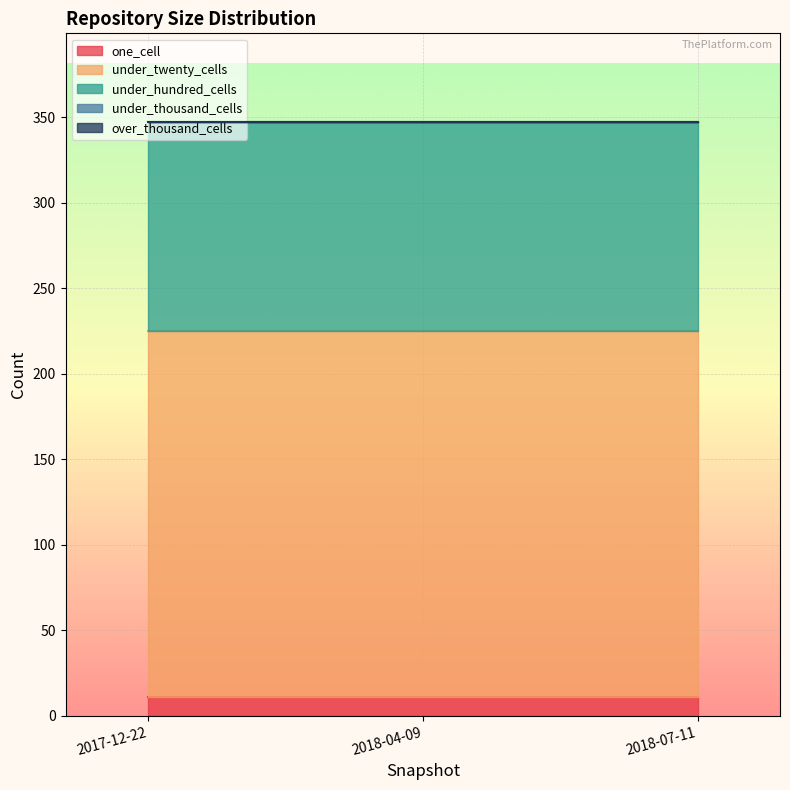

List the labels in order of one_cell value, smallest first.

2017-12-22, 2018-04-09, 2018-07-11